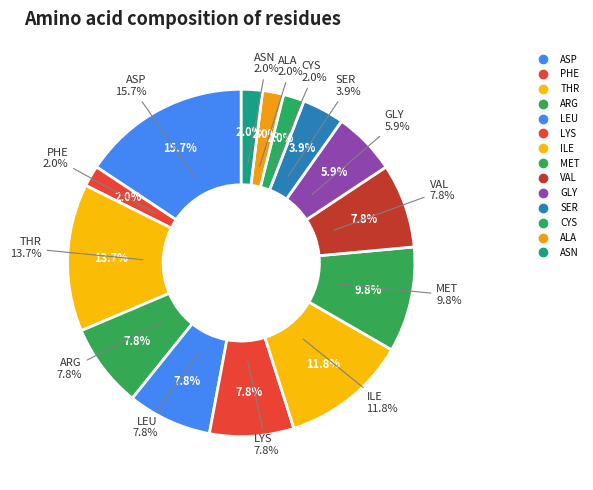

Between ASN and PHE, which is larger?

ASN